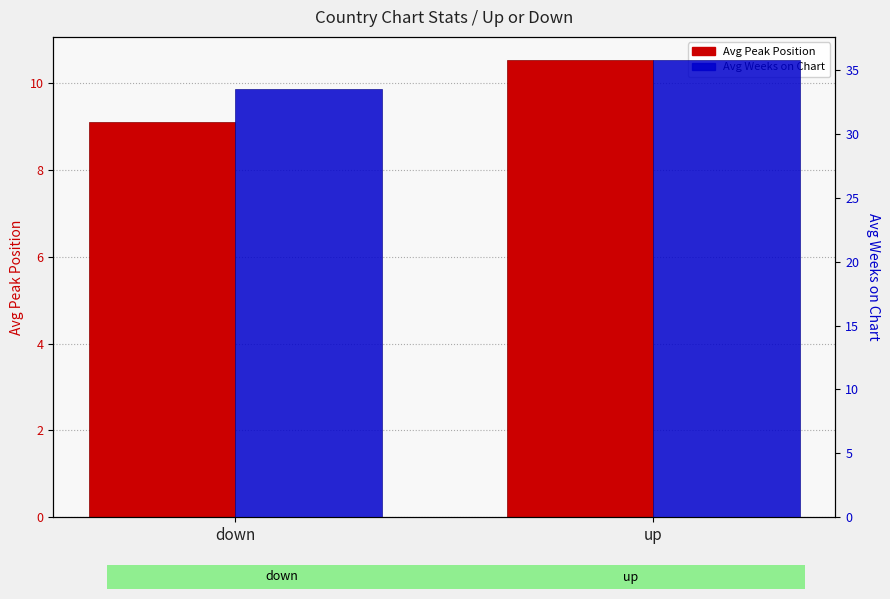

Reading left to right, transcribe all the data shown in this chart.

Avg Peak Position: down=9.1	up=10.5
Avg Weeks on Chart: down=33.5	up=35.8